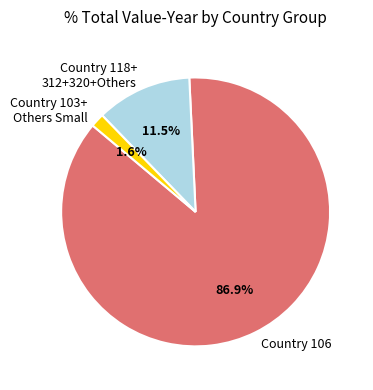

Is the sum of Country 106 and Country 103+ Others Small greater than half?

Yes